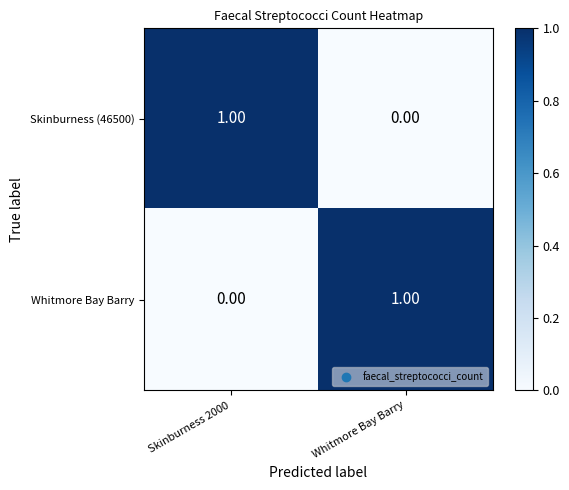

Is the value of Whitmore Bay Barry at Whitmore Bay Barry greater than the value of Skinburness (46500) at Whitmore Bay Barry?

Yes